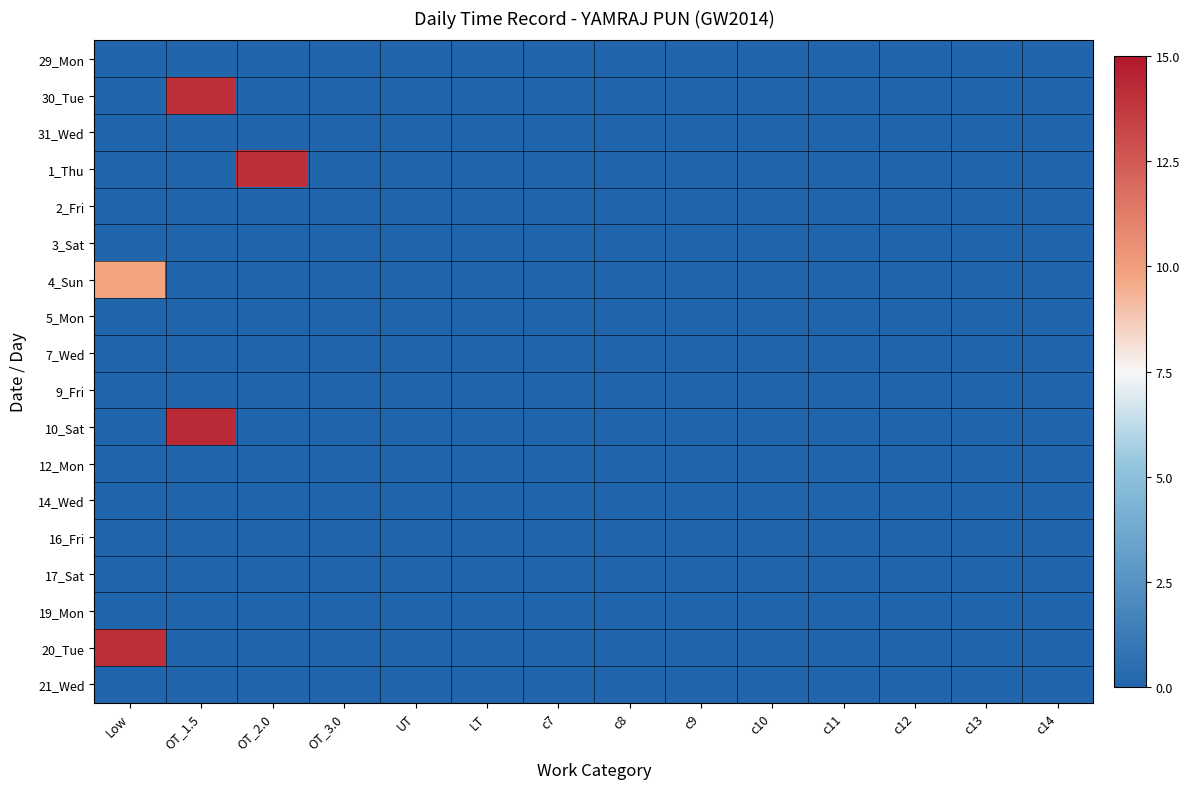

Which has a higher value, c9 or c10?

c9